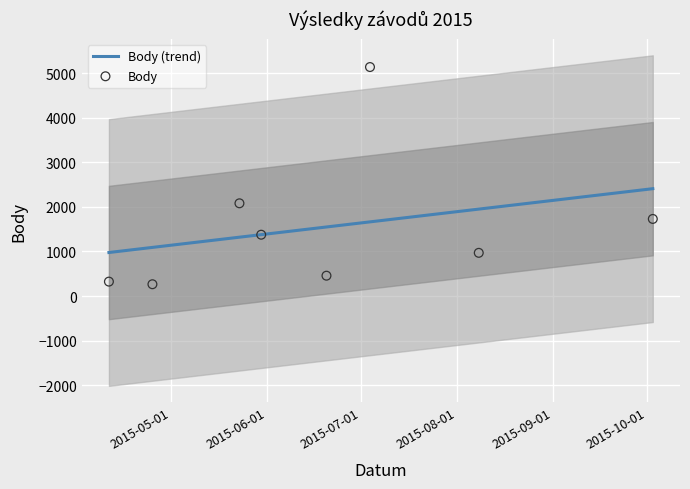

Which series has the widest spread of Y values?

Body